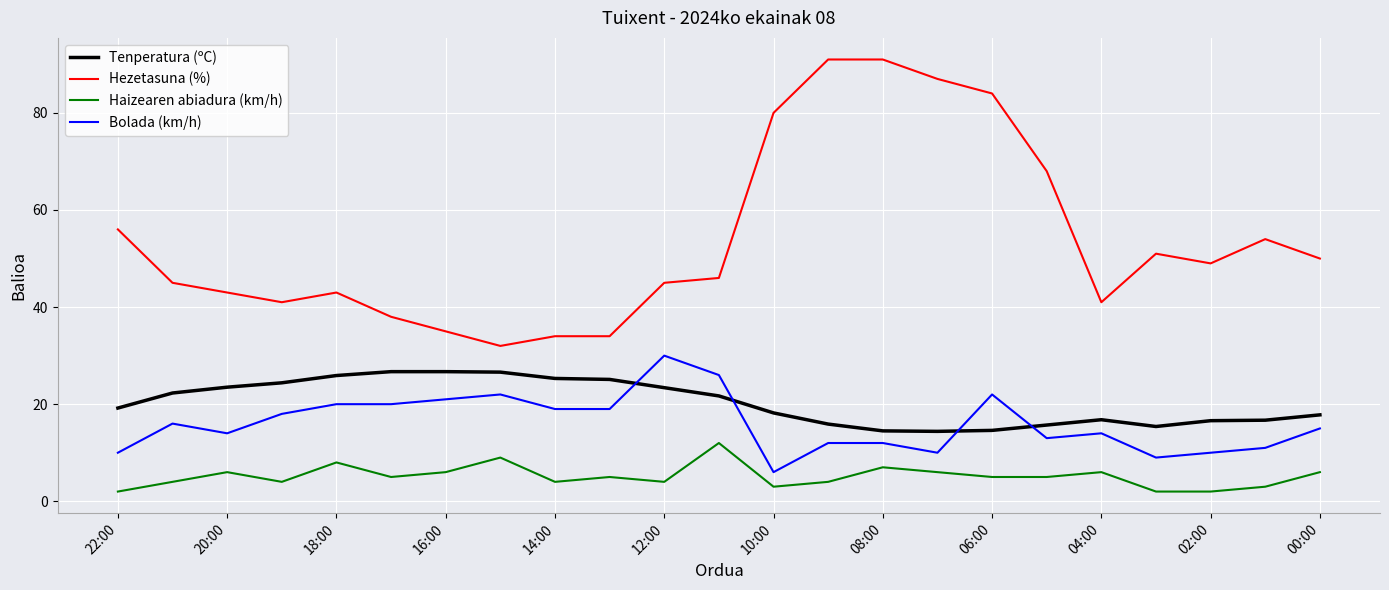

Which series has the largest total across all categories?

Hezetasuna (%)